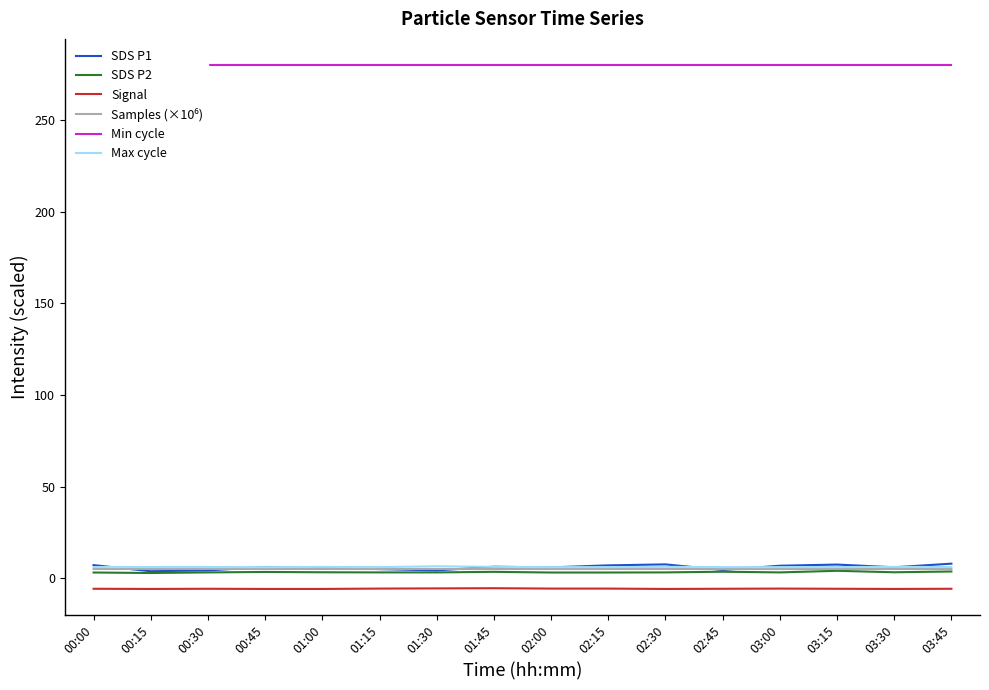

List the labels in order of SDS P1 value, largest first.

03:45, 02:30, 03:15, 00:00, 02:15, 03:00, 01:45, 00:45, 01:00, 03:30, 02:00, 01:15, 02:45, 00:30, 01:30, 00:15